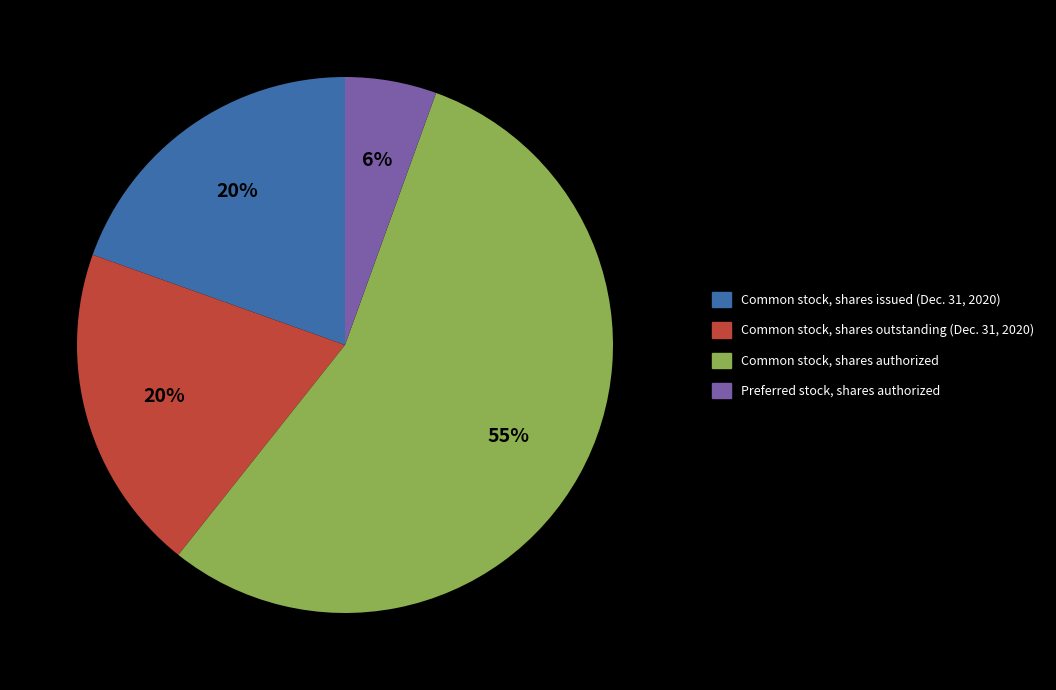

Is there a majority slice in this chart?

Yes